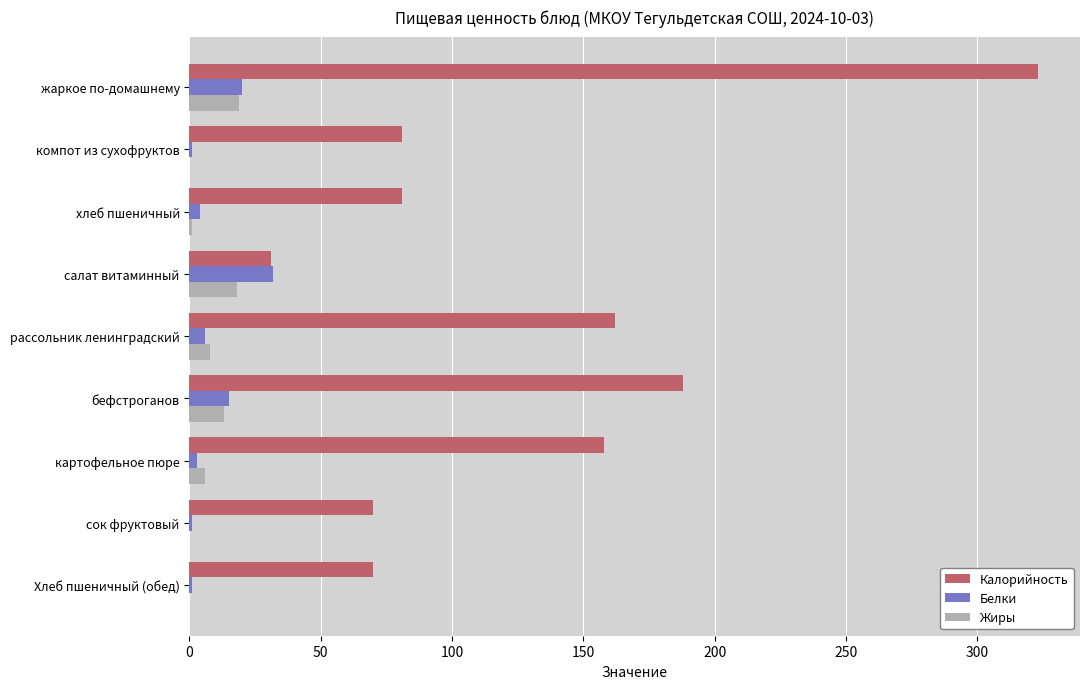

What value does the Жиры series have at жаркое по-домашнему?

19